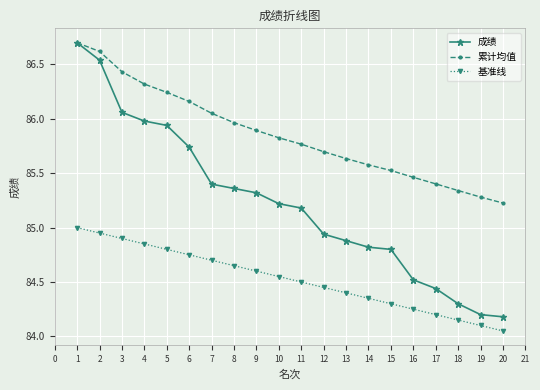

Is this an area chart (filled region under the line)?

No